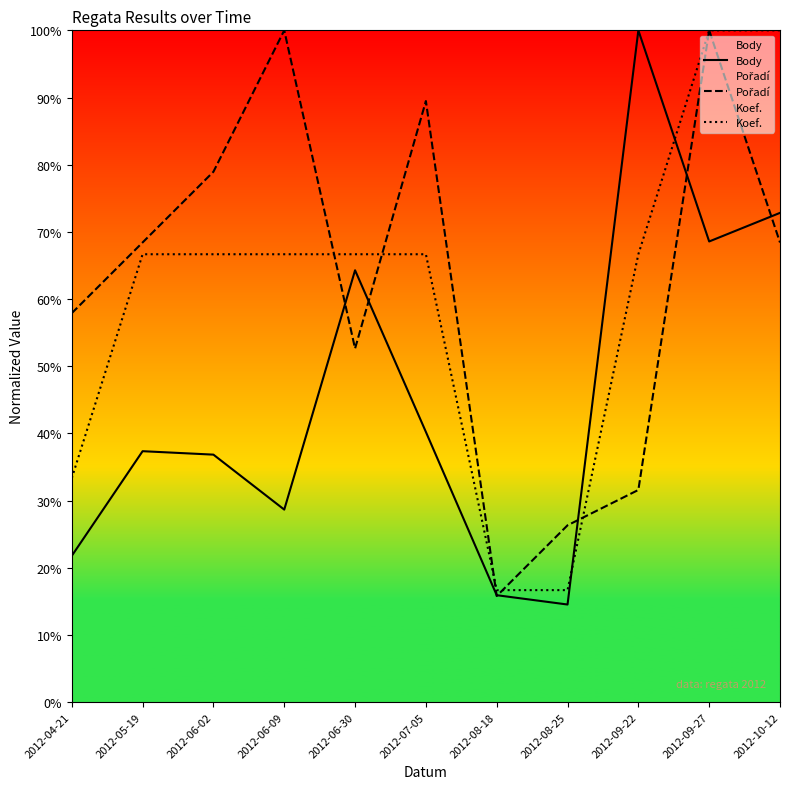

Which series has the largest range (max minus min)?

Body